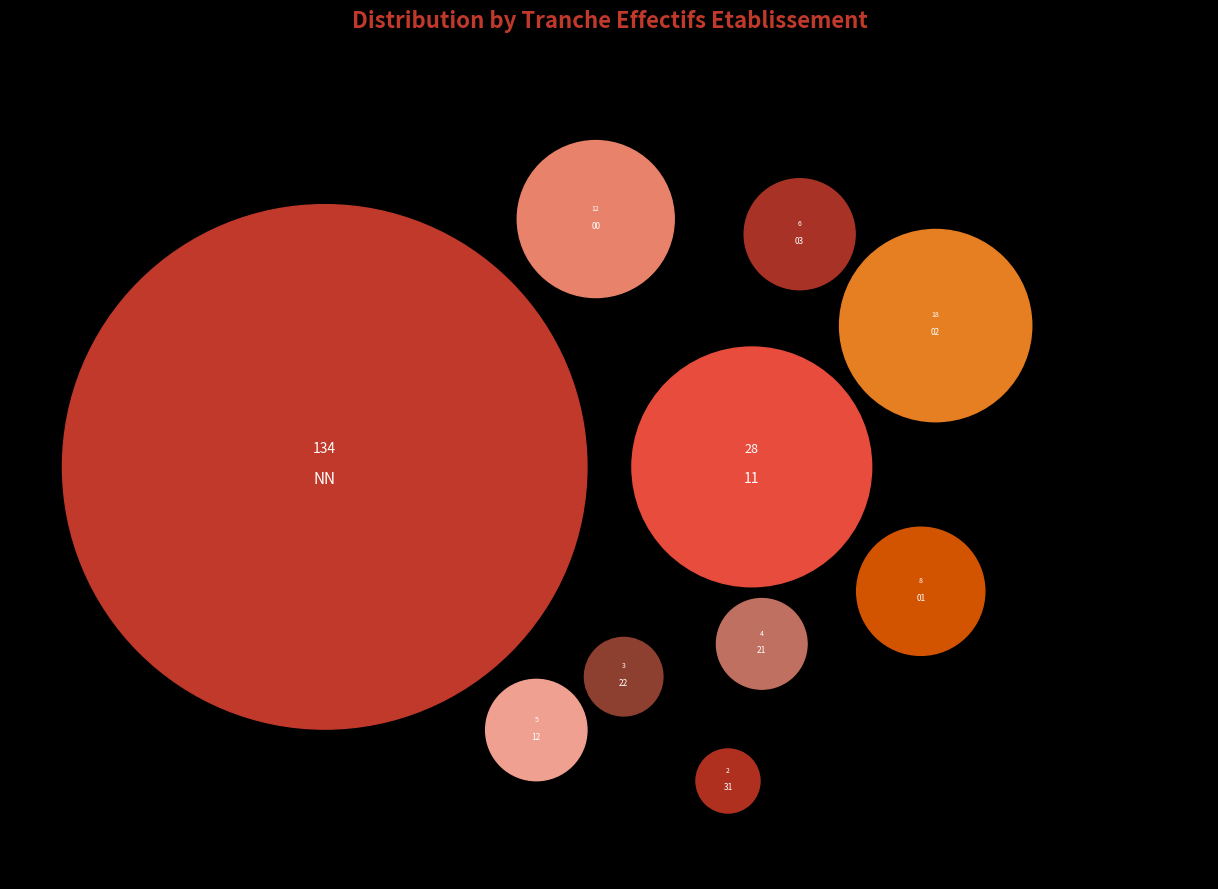

What is the largest slice in the pie chart?

NN